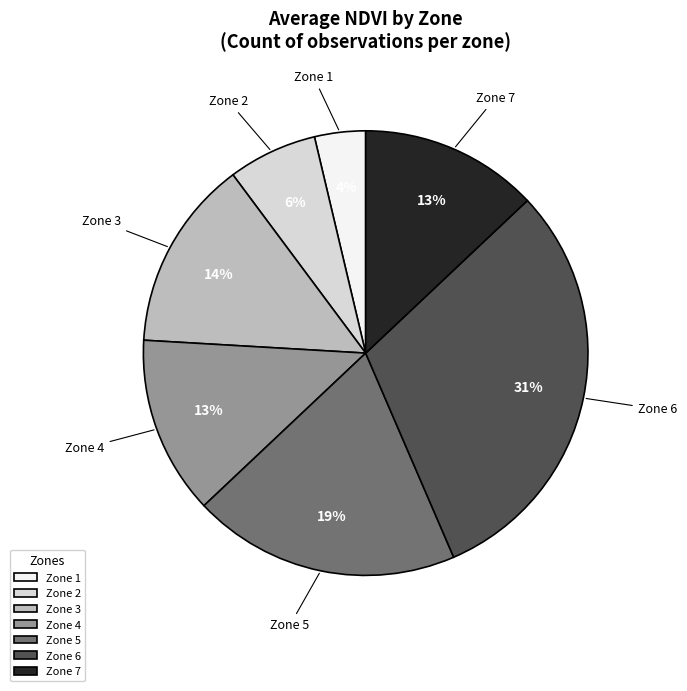

True or false: Zone 6 accounts for 16% of the total.

False